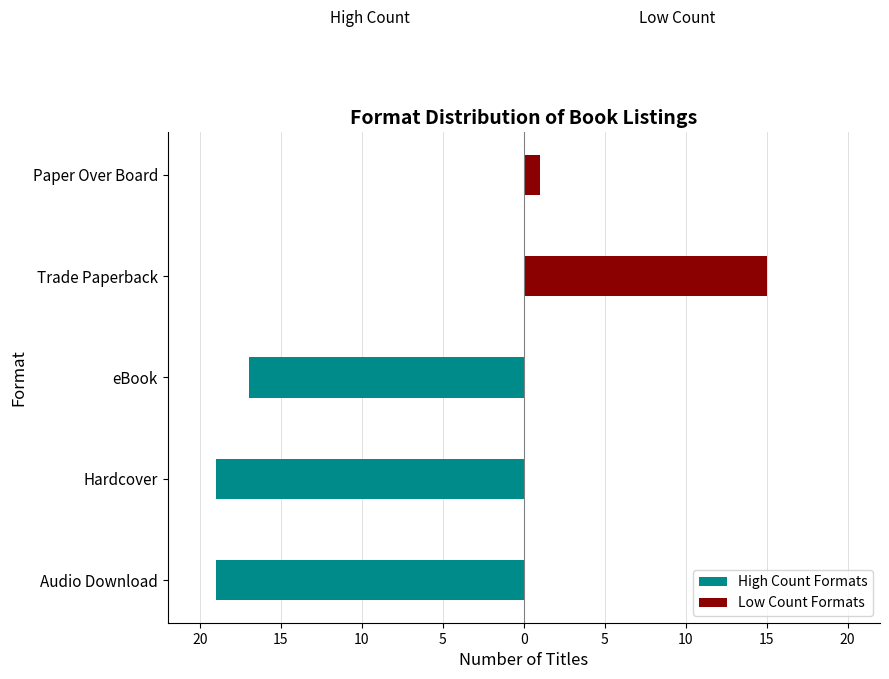

How many negative values does the High Count Formats series have?

3